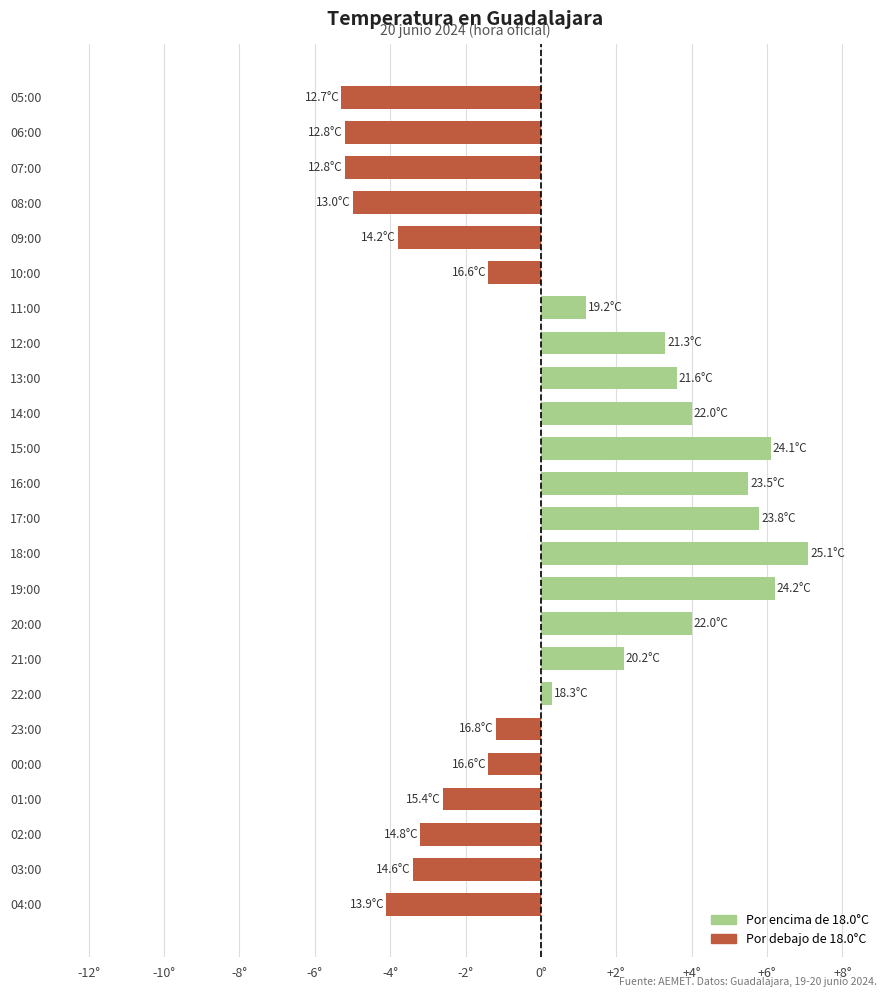

What is the maximum value shown in the chart?

7.1